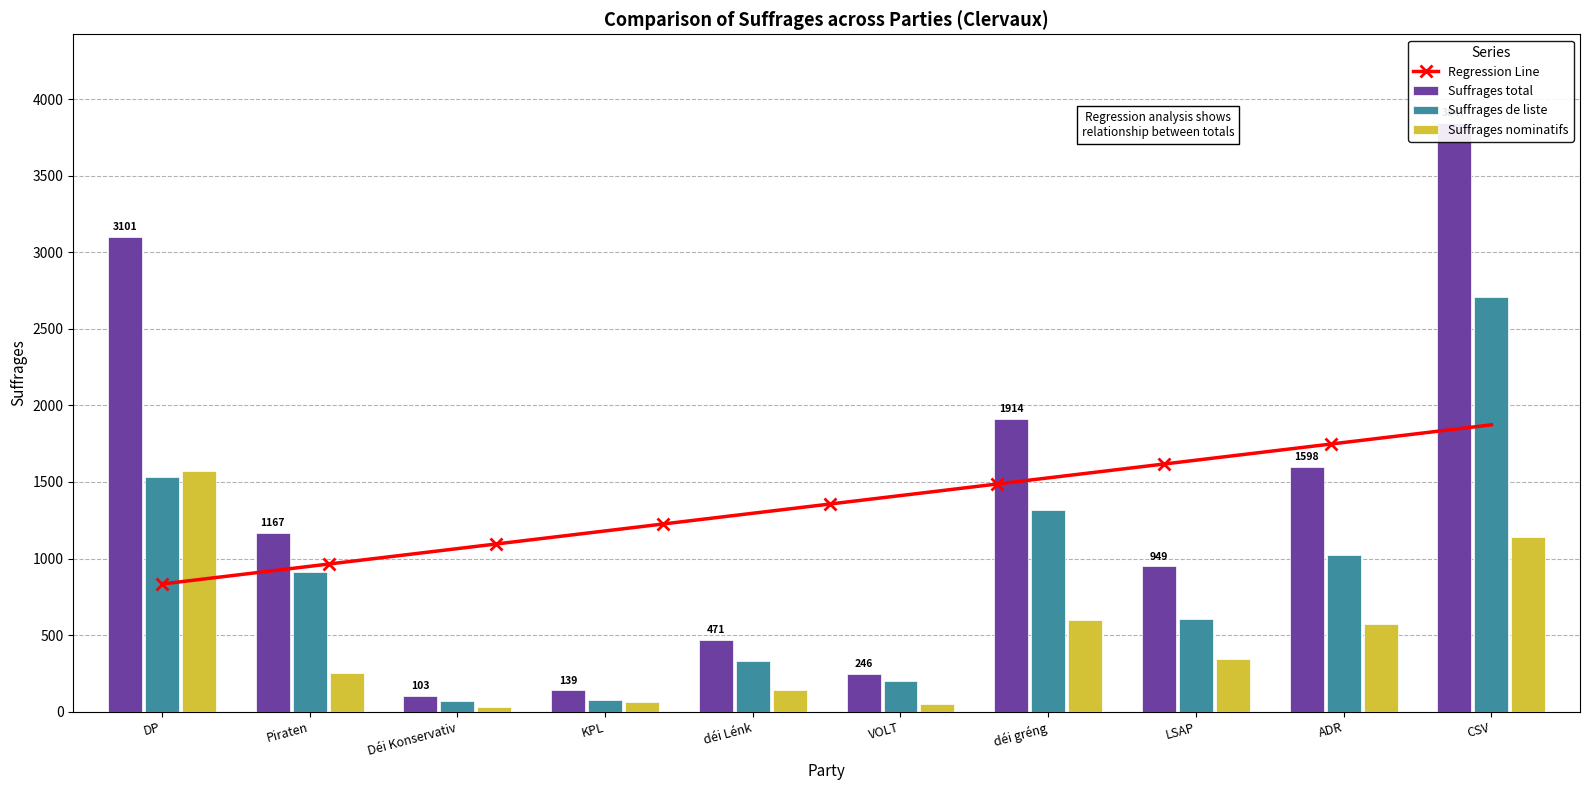

Where is Suffrages nominatifs nearest to the value 801?

déi gréng